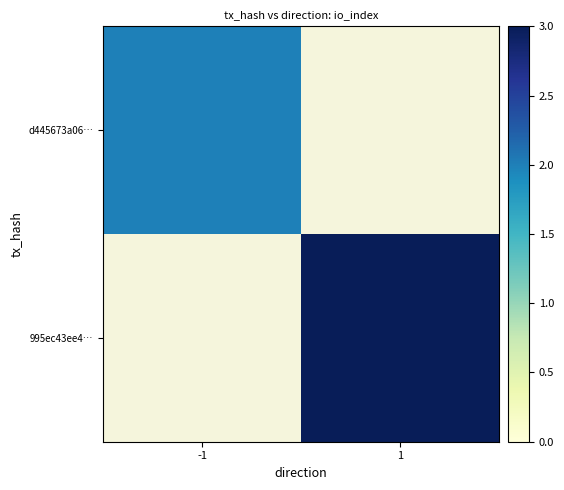

Is it true that d445673a06… equals 2.9 at -1?

False